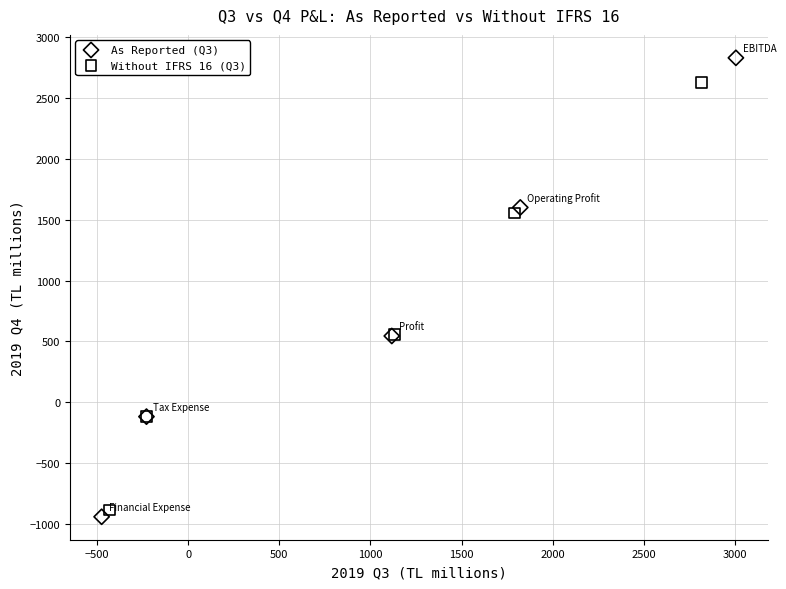

What are all the series names shown in the legend?

As Reported (Q3), Without IFRS 16 (Q3)